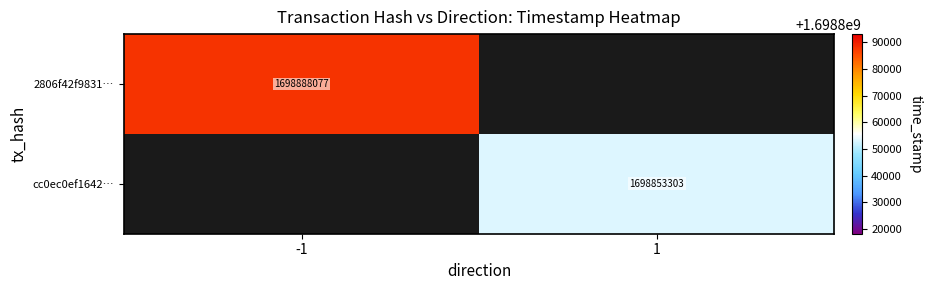

Is the value of 2806f42f9831… at -1 greater than the value of cc0ec0ef1642… at 1?

Yes